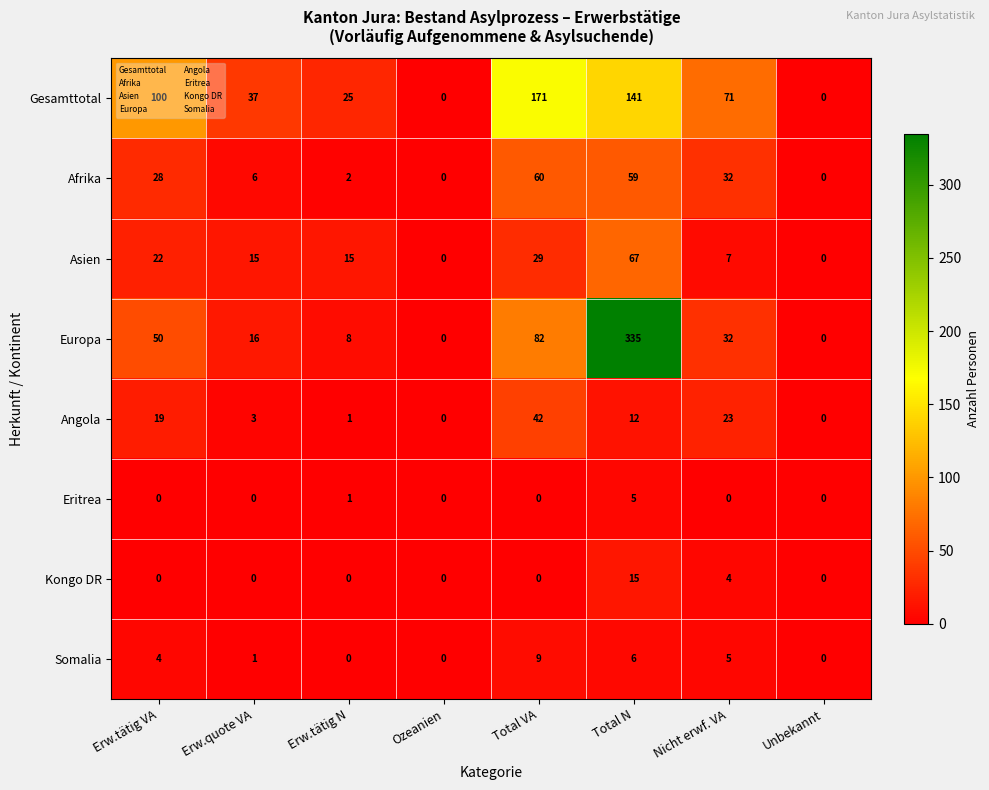

What is the total value across all series at Erw.quote VA?

78